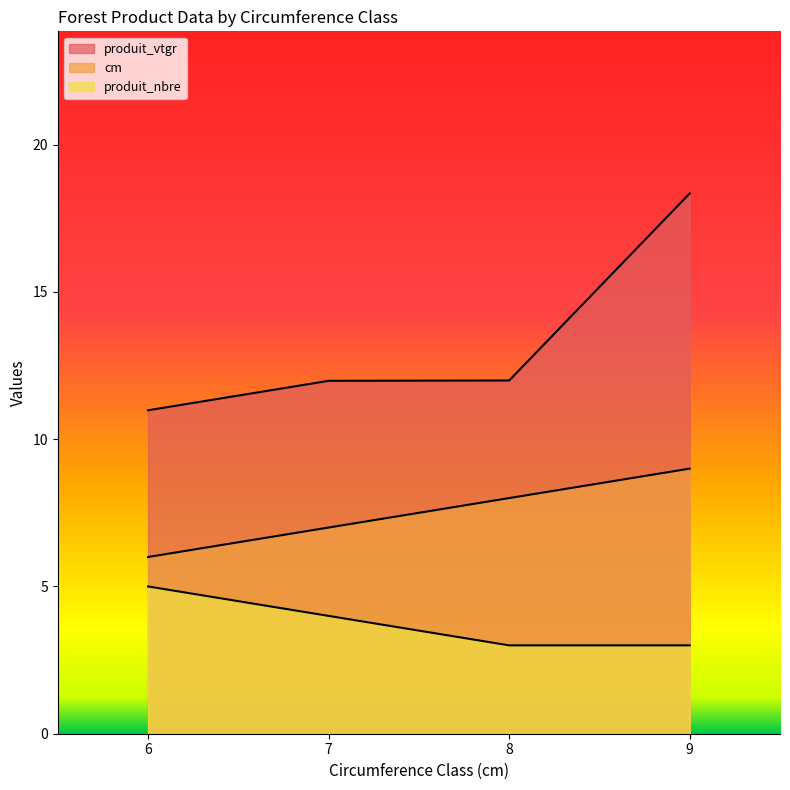

Between 6 and 9, which series saw the biggest shift?

produit_vtgr